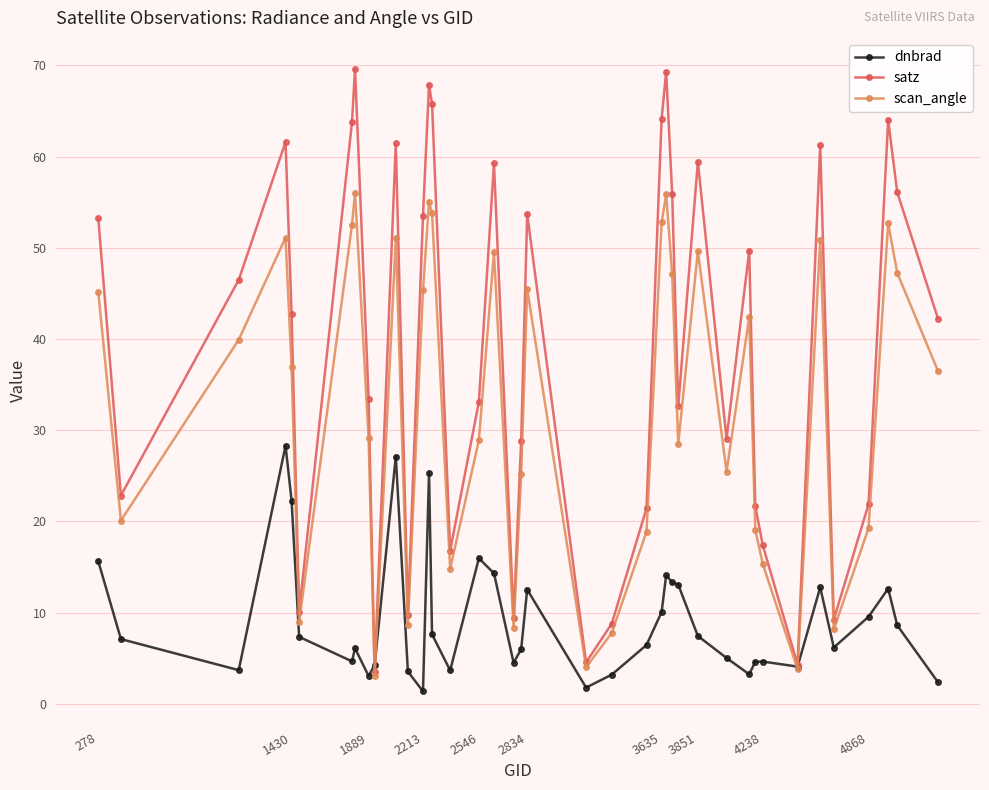

What is the difference between the maximum and minimum values in the satz series?

66.1